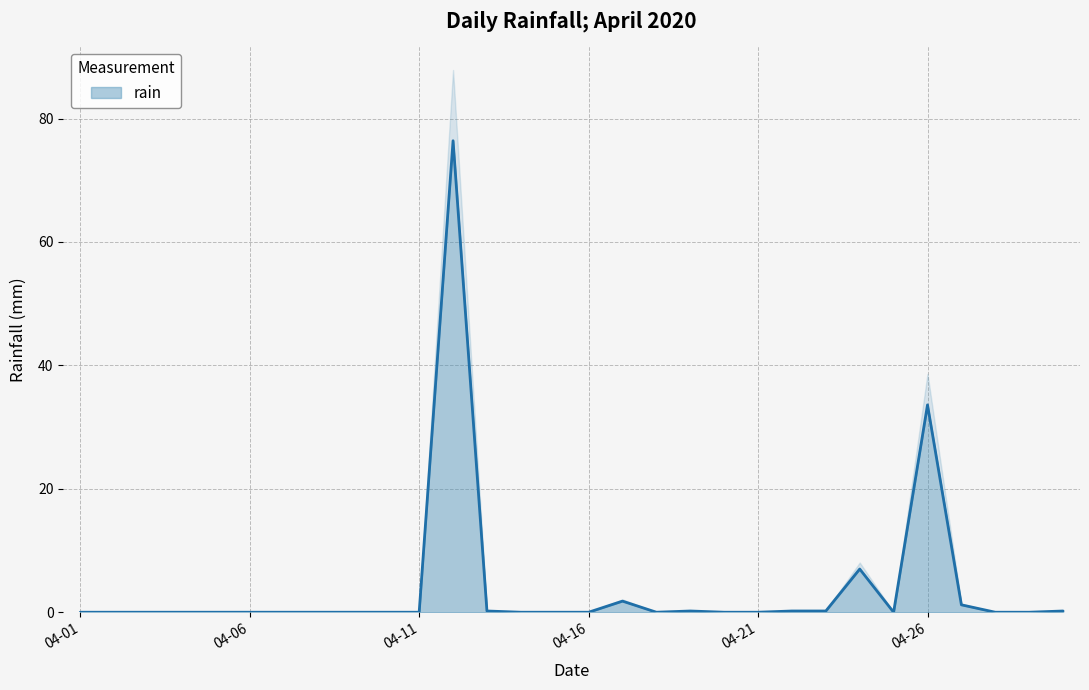

Count the number of values greater than 0.

10